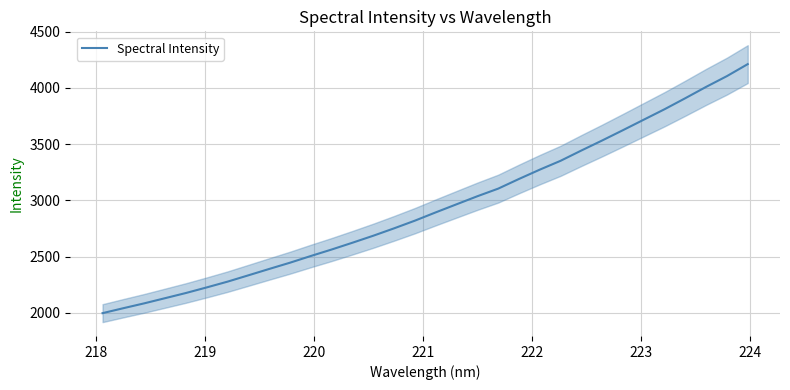

Reading right to left, extract all data points from this chart.

4212.0	4105.4	4009.6	3909.0	3810.7	3717.7	3624.4	3532.6	3443.4	3351.8	3273.1	3190.2	3104.1	3036.4	2964.8	2892.9	2819.3	2750.9	2685.2	2622.9	2562.5	2504.8	2445.2	2389.4	2332.7	2276.5	2225.2	2175.4	2129.3	2083.4	2040.3	1996.2